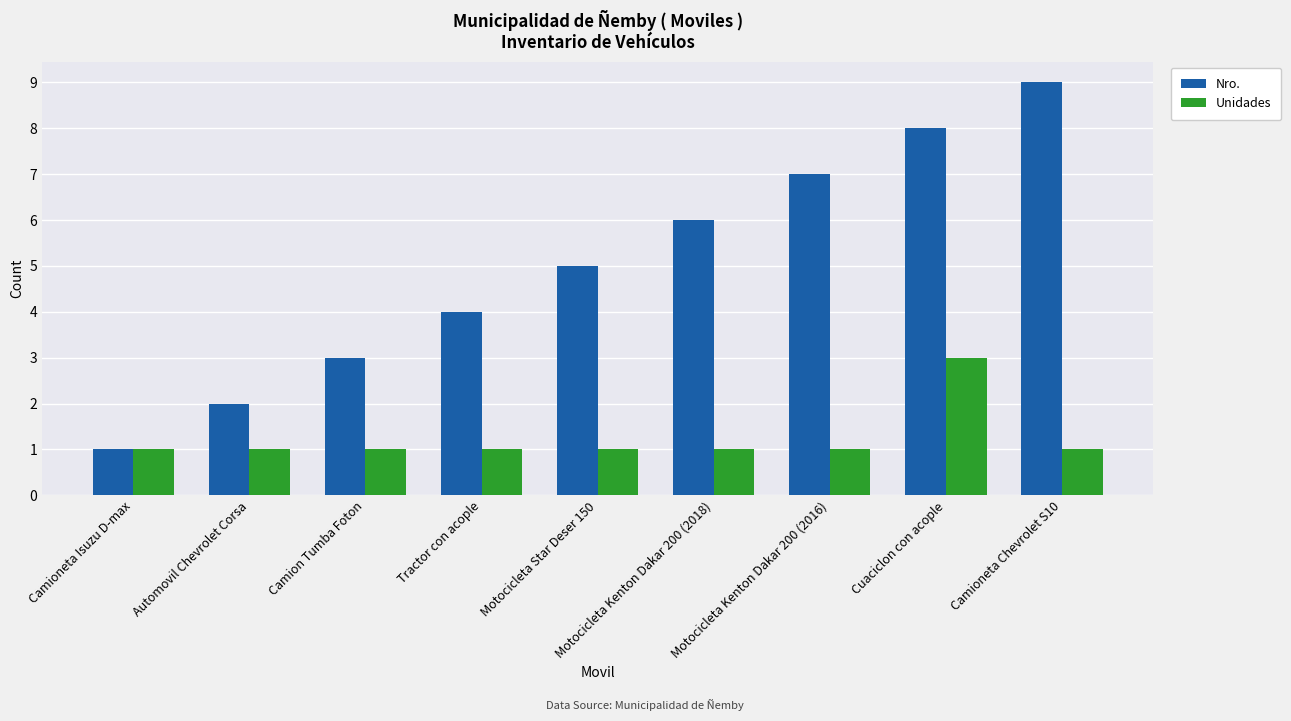

Does the chart contain stacked bars?

No